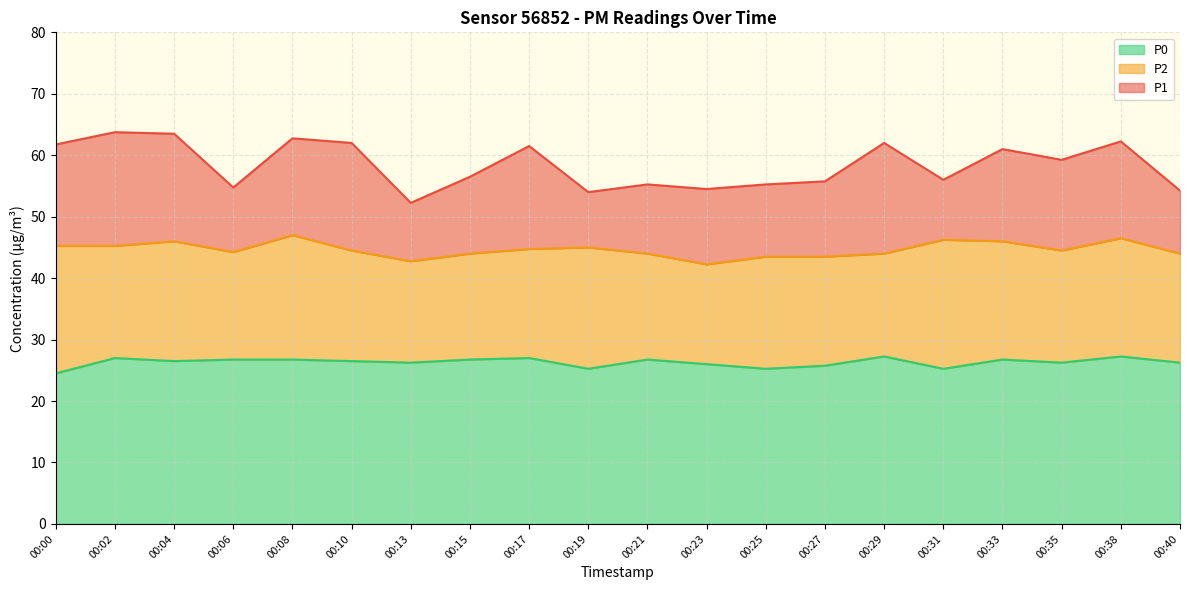

How many interior local peaks does the P2 series have?

5